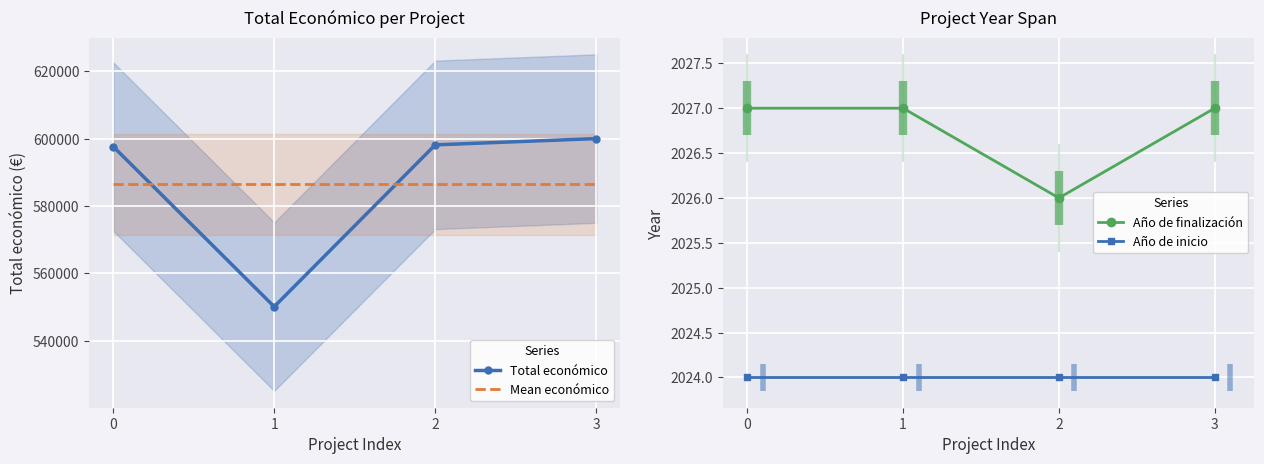

Between 3 and 1, which is larger?

3